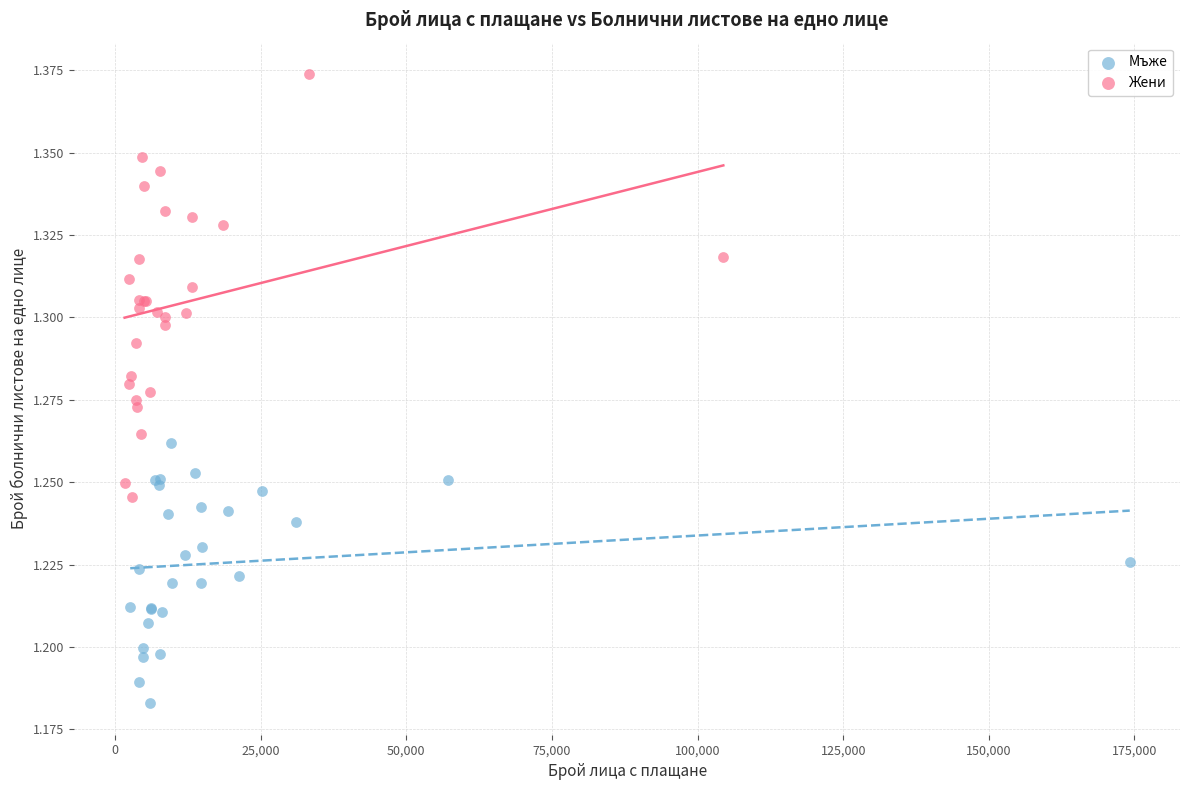

What are all the series names shown in the legend?

Мъже, Жени